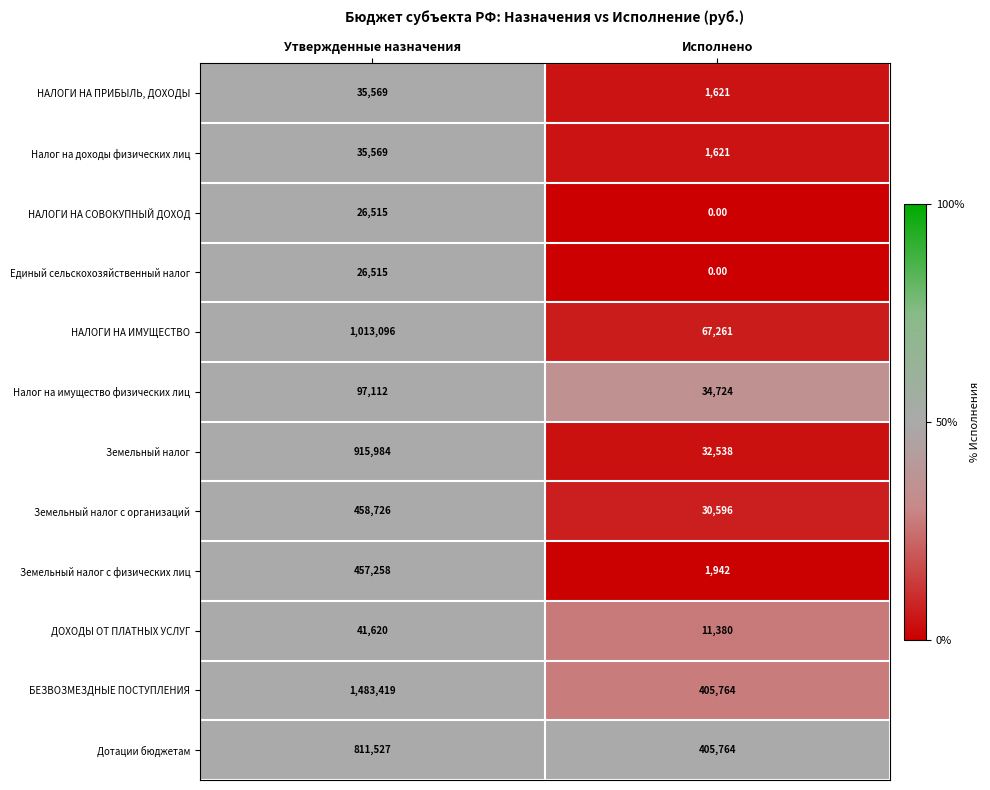

Rank the categories by НАЛОГИ НА СОВОКУПНЫЙ ДОХОД value from lowest to highest.

Исполнено, Утвержденные назначения